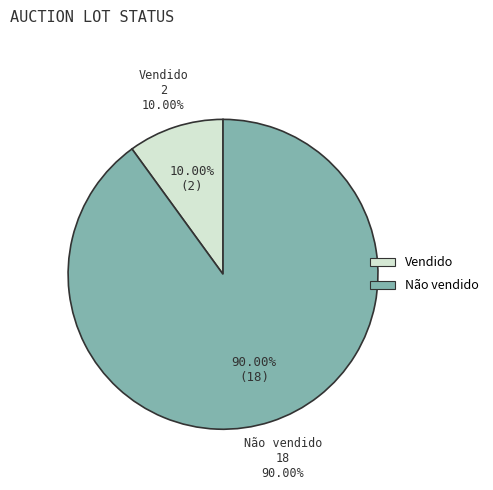

Count the number of slices in the pie.

2